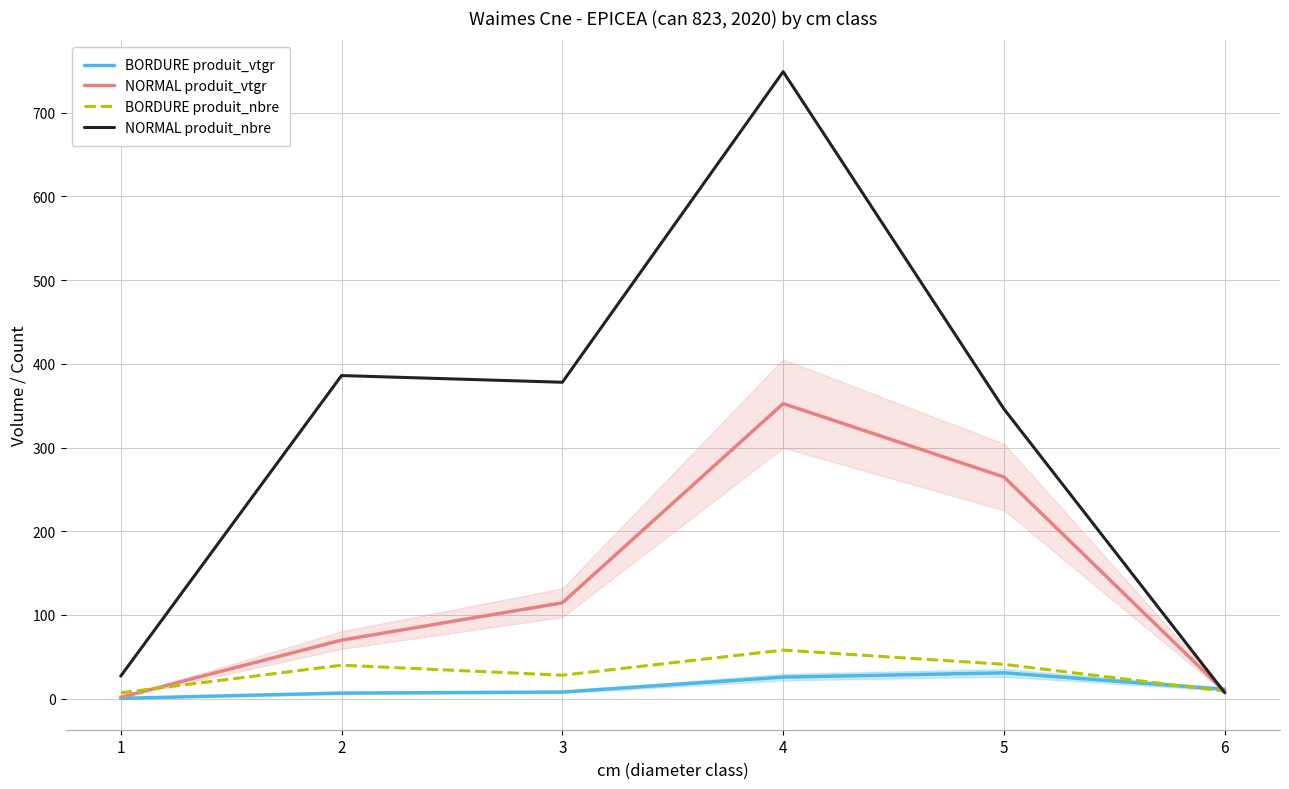

What is the difference between the BORDURE produit_vtgr values at 2 and 6?

4.6